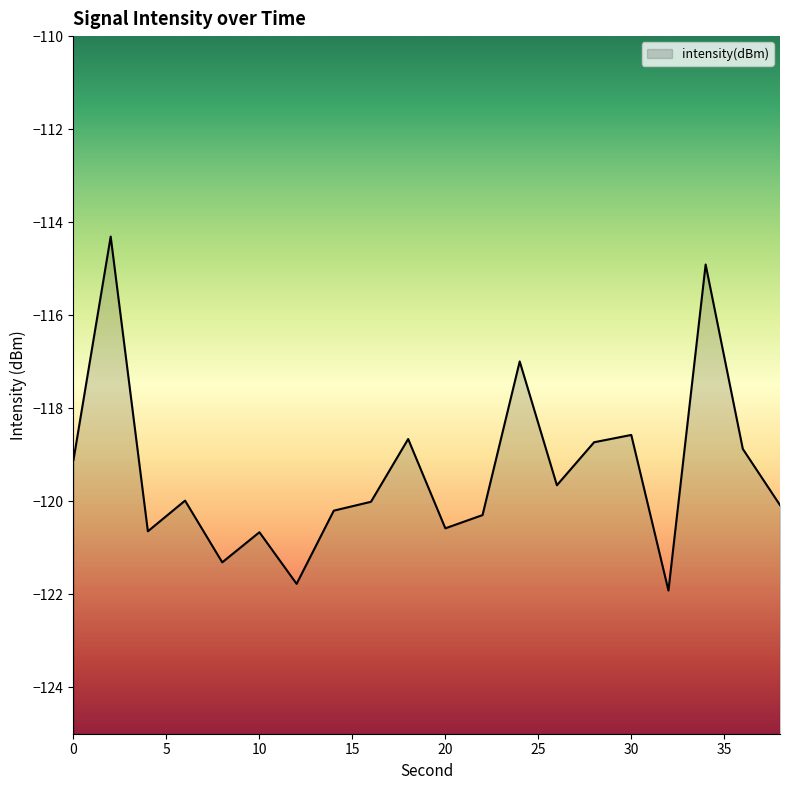

Is it true that the value at 0 is -119.1?

True